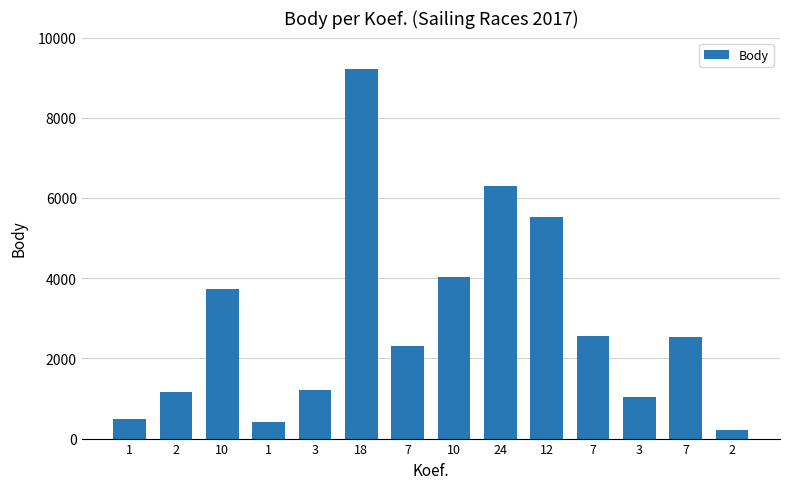

Count the number of data series in this chart.

1